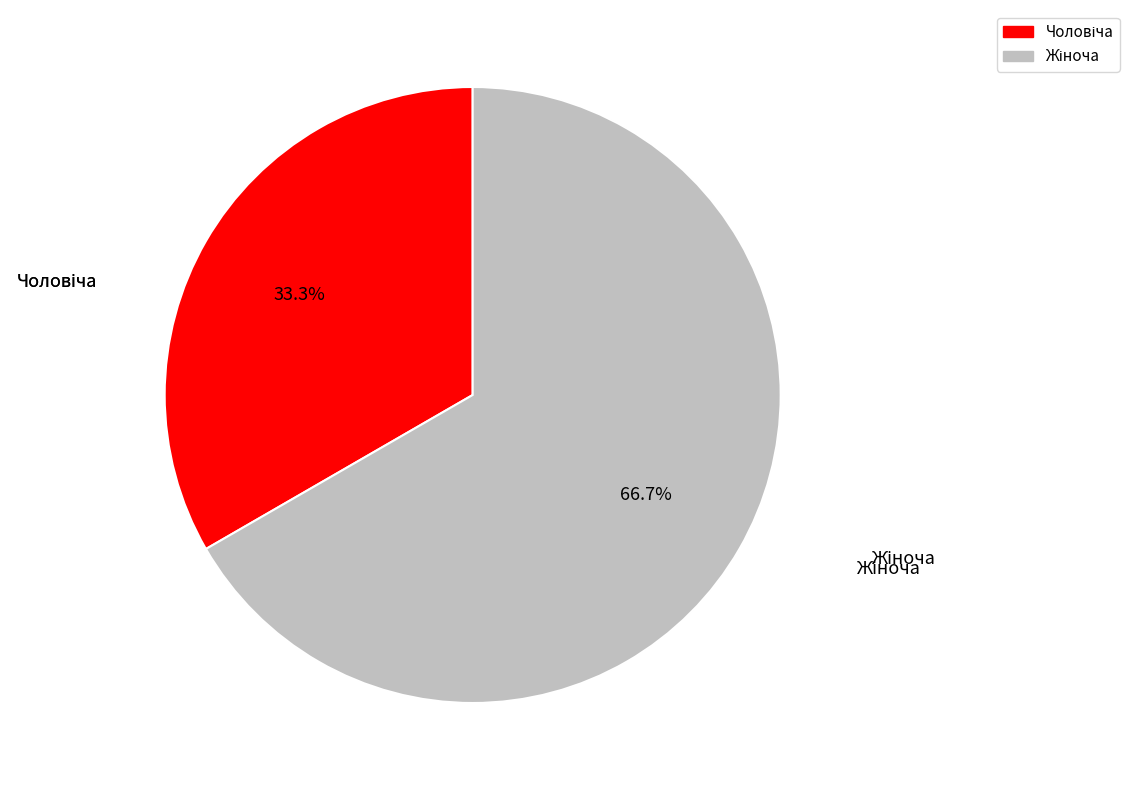

To the nearest percent, what is the difference between the largest and smallest slice percentages?

33%